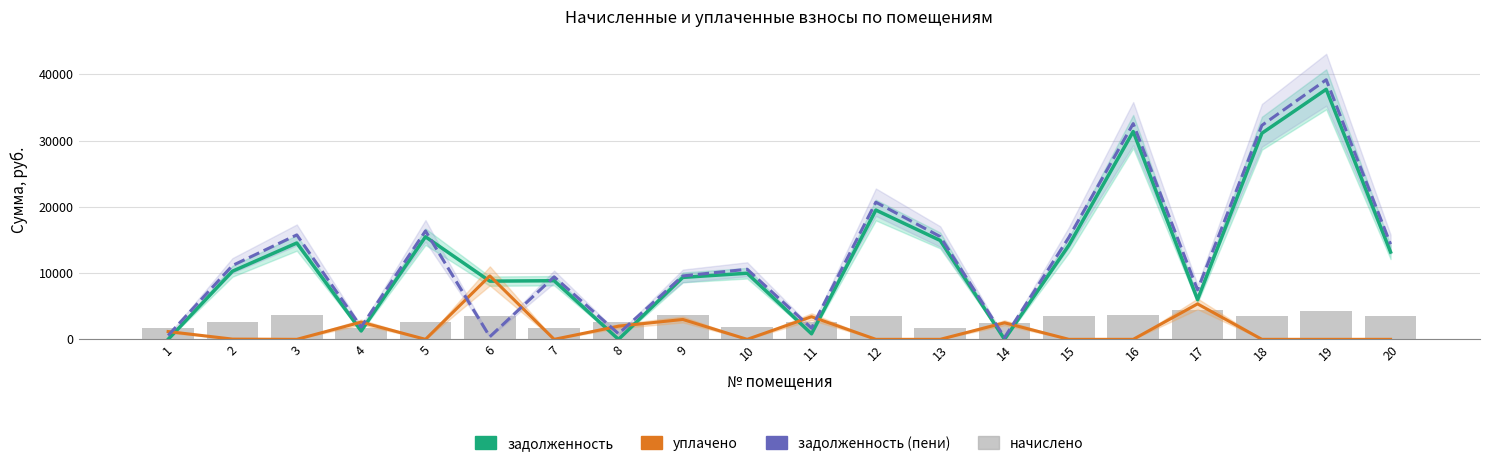

Is it true that уплачено equals 5679.1 at 11?

False